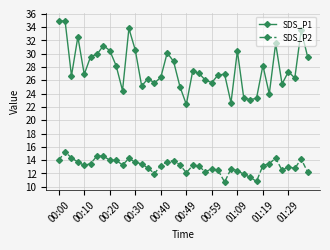

What is the value of the SDS_P2 point at the 25th from the left?

12.7